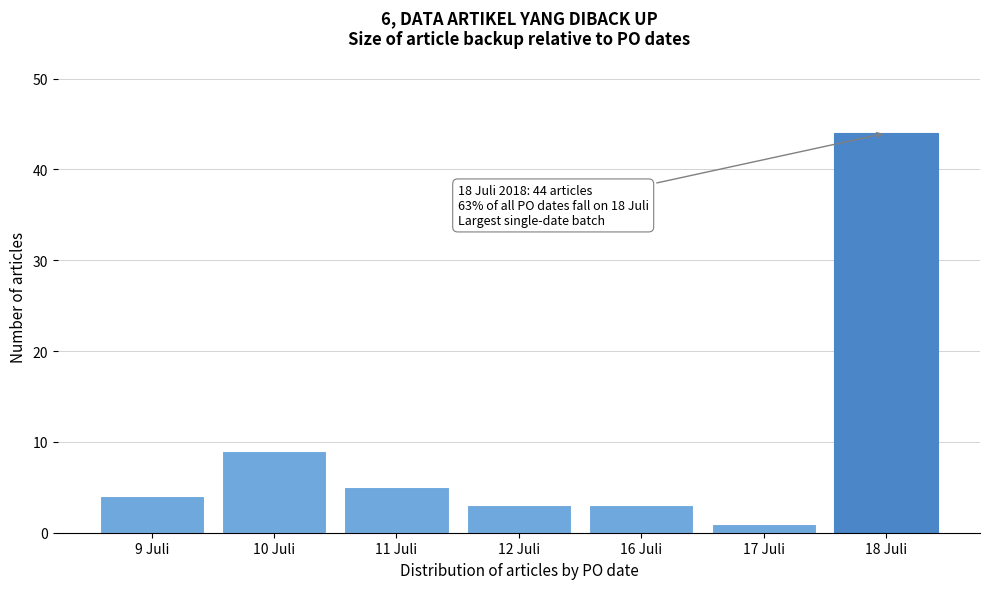

Reading right to left, what are all the values shown in this chart?

44	1	3	3	5	9	4